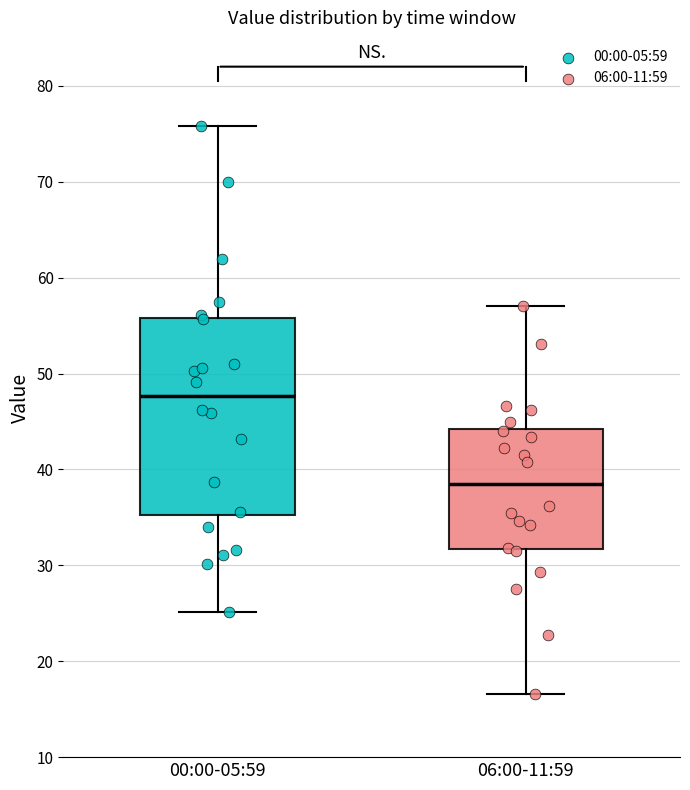

Reading left to right, transcribe this box plot: for each box, give where its median line is, the range the box spans, and where its two whiskers end, as read against the y-axis. The values are not printed on the chart, so give them approximately, as read against the axis.

00:00-05:59: median 48, box 35 to 56, whiskers 25 to 76
06:00-11:59: median 39, box 32 to 44, whiskers 17 to 57